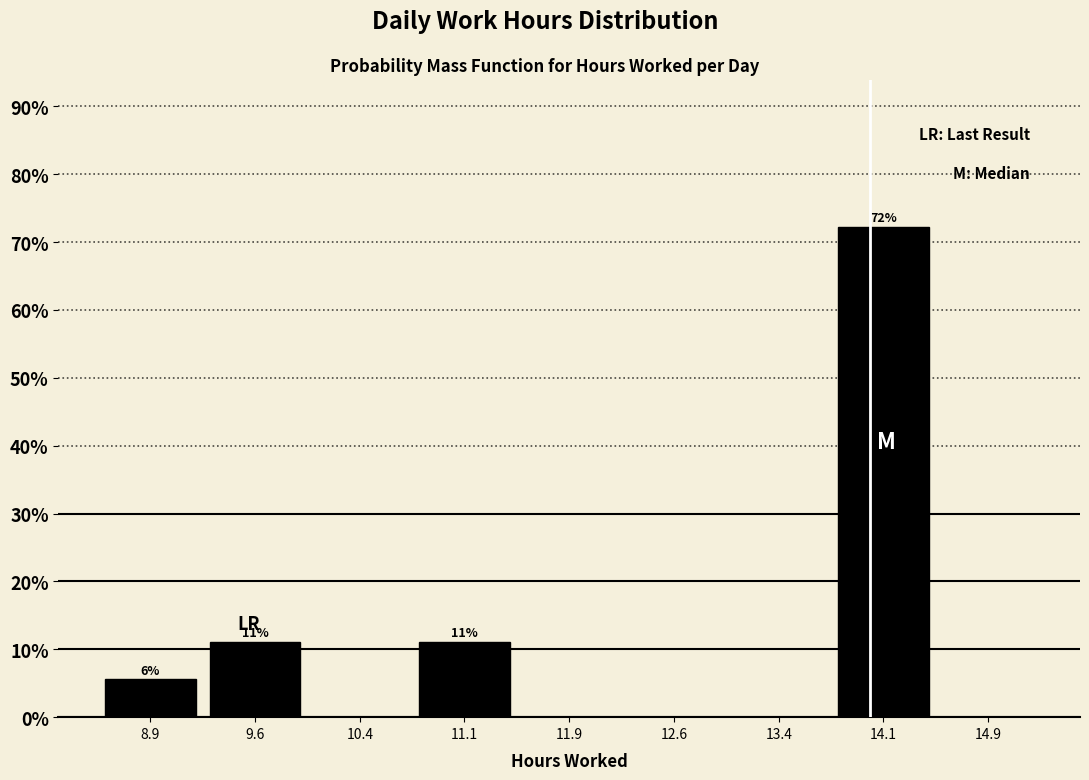

Which range on the x-axis has the tallest bar?

13.75 to 14.50